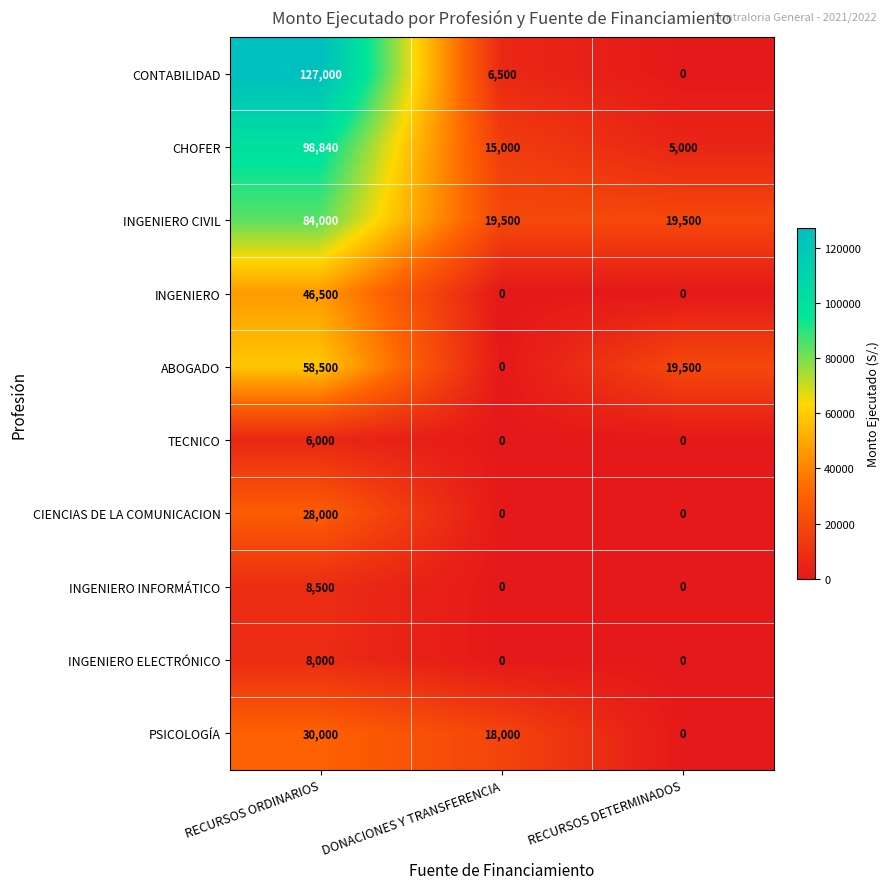

Which series has the largest range (max minus min)?

CONTABILIDAD